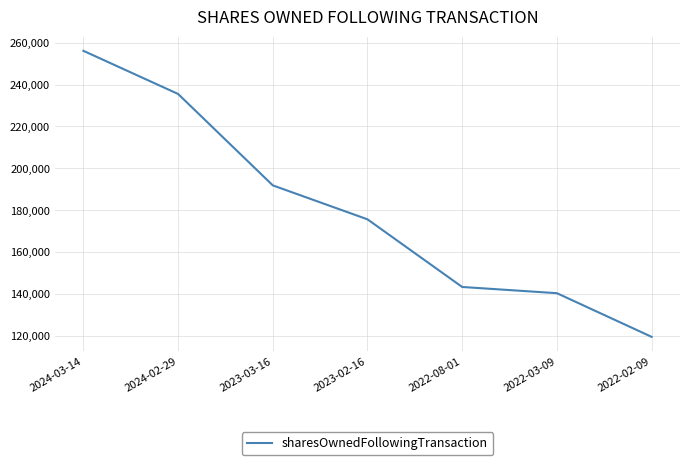

Which has a higher value, 2024-03-14 or 2022-02-09?

2024-03-14